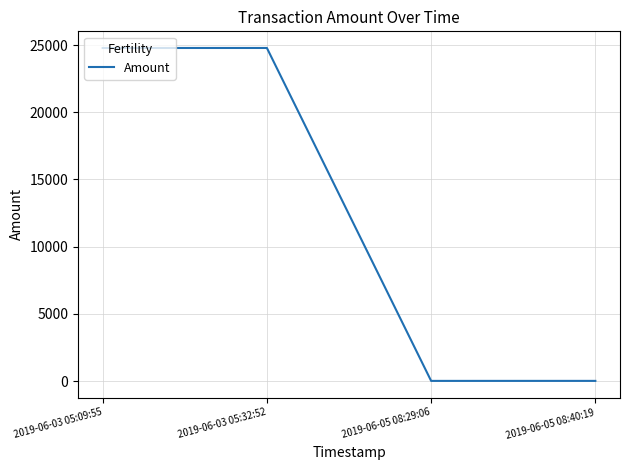

What is the sum of the values at 2019-06-03 05:09:55 and 2019-06-03 05:32:52?

49564.1